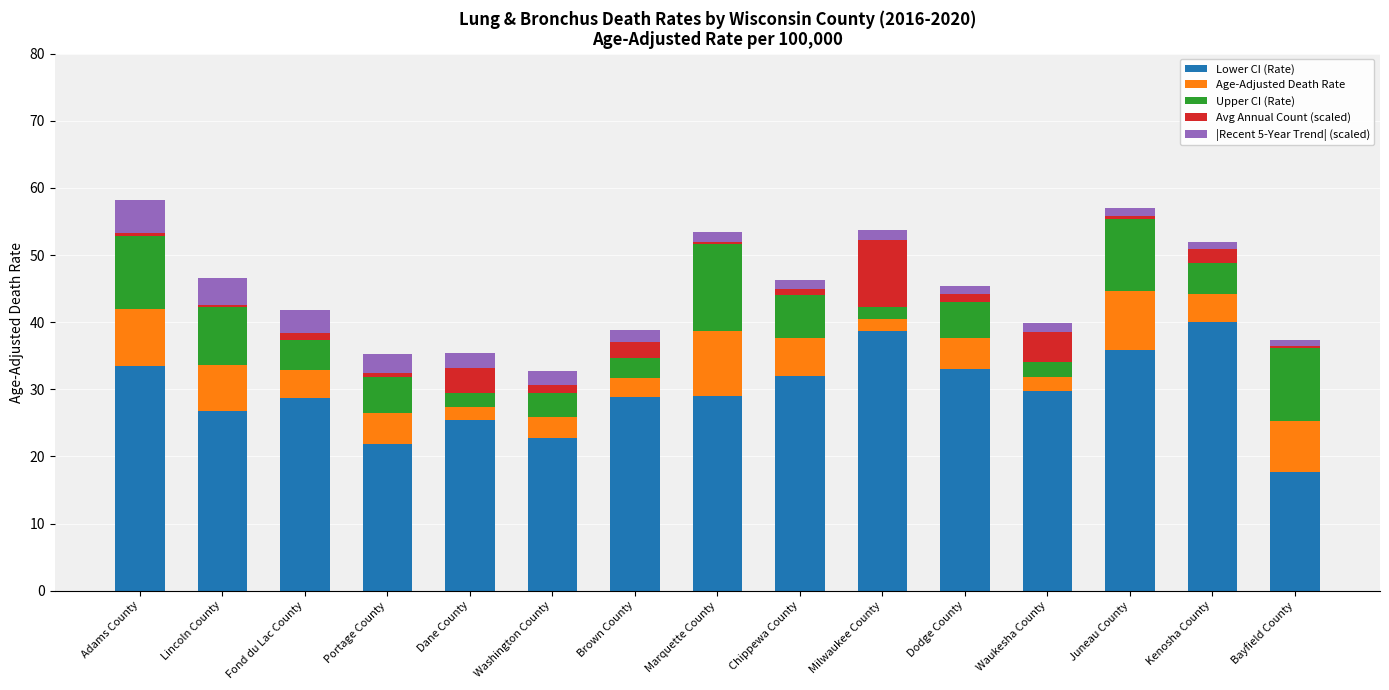

What is the total value across all series at Brown County?

38.9